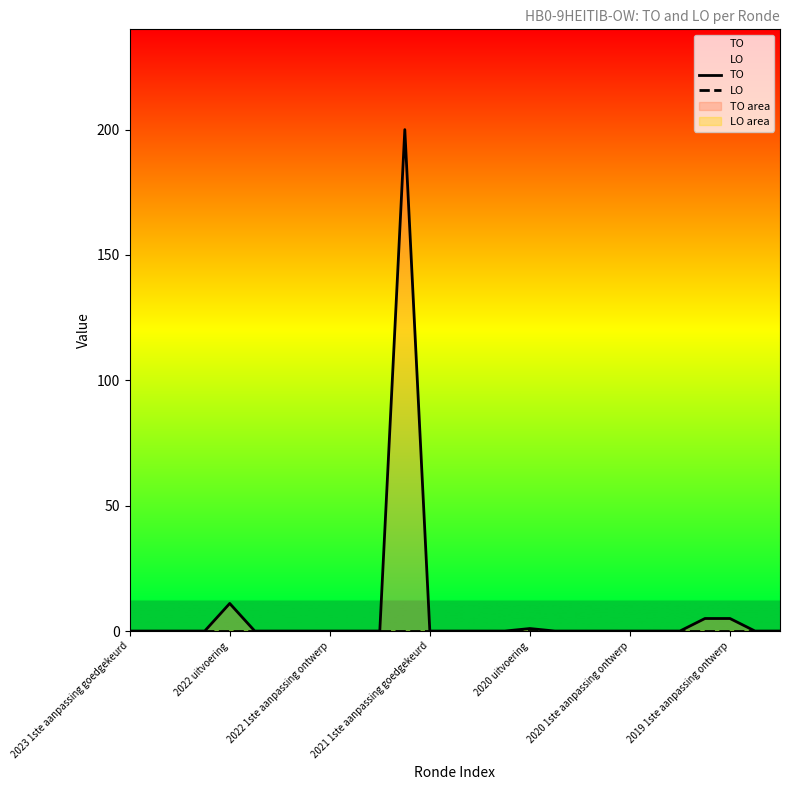

True or false: TO and LO cross at least once.

False